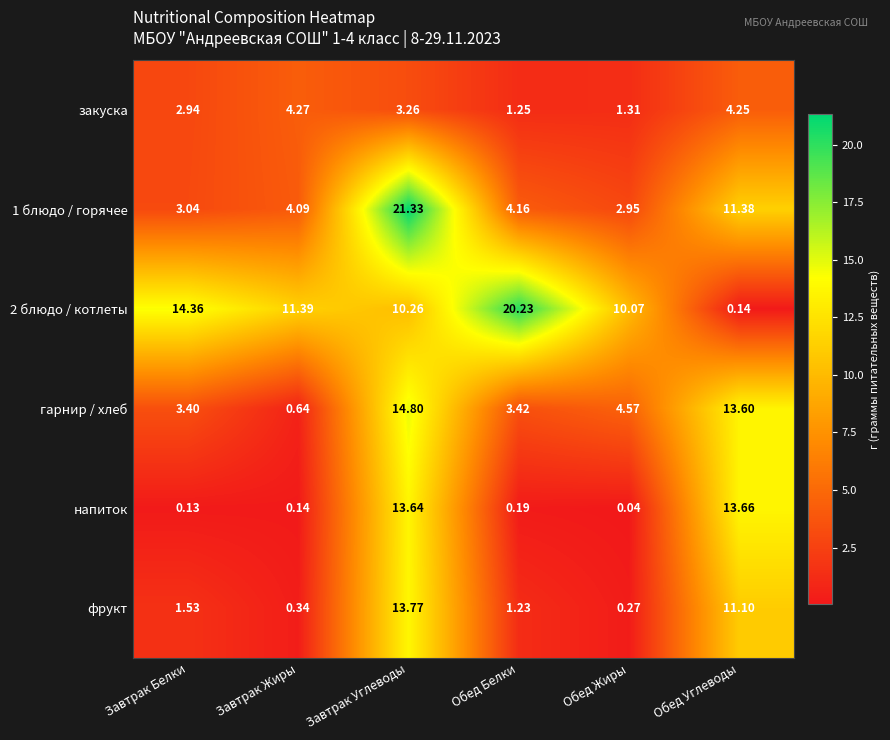

Rank the categories by закуска value from highest to lowest.

Завтрак Жиры, Обед Углеводы, Завтрак Углеводы, Завтрак Белки, Обед Жиры, Обед Белки